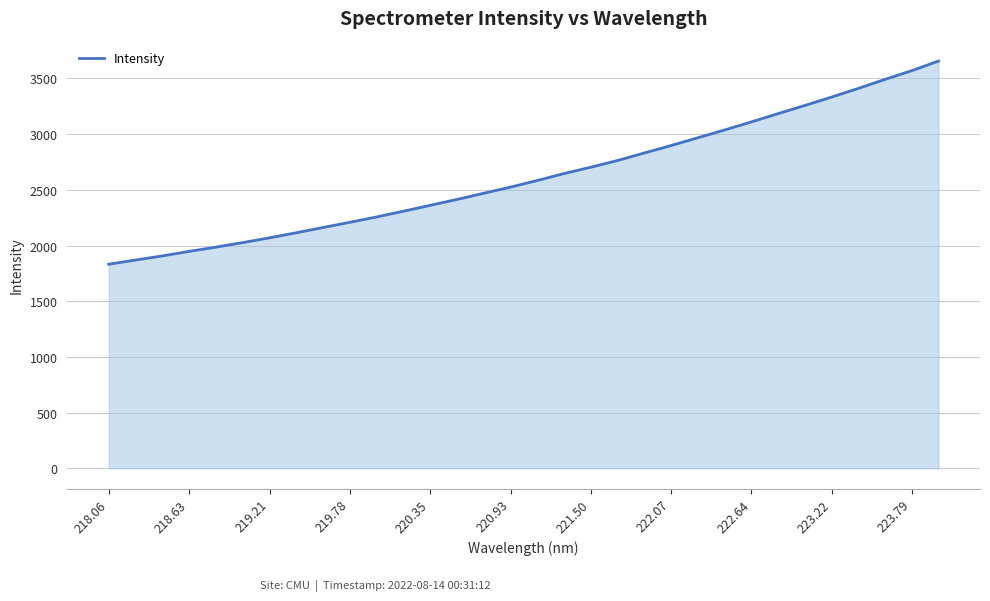

Reading right to left, extract all data points from this chart.

3656.2	3569.7	3491.4	3410.4	3332.5	3257.2	3184.0	3109.5	3037.1	2967.2	2897.5	2830.5	2763.2	2702.9	2646.1	2583.5	2524.4	2469.0	2413.7	2360.6	2307.9	2256.5	2208.3	2161.8	2114.3	2069.0	2026.2	1985.3	1947.5	1906.5	1869.5	1832.2